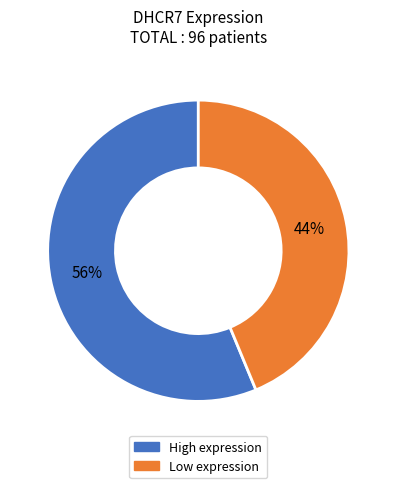

Combined, do Low expression and High expression account for over 50%?

Yes